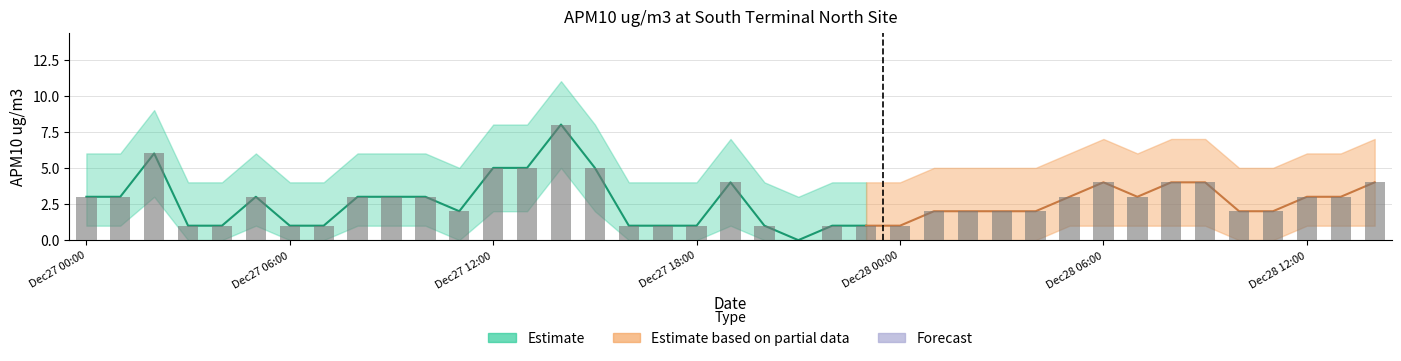

What value does the Estimate series have at 2015-12-28 11:00?

2